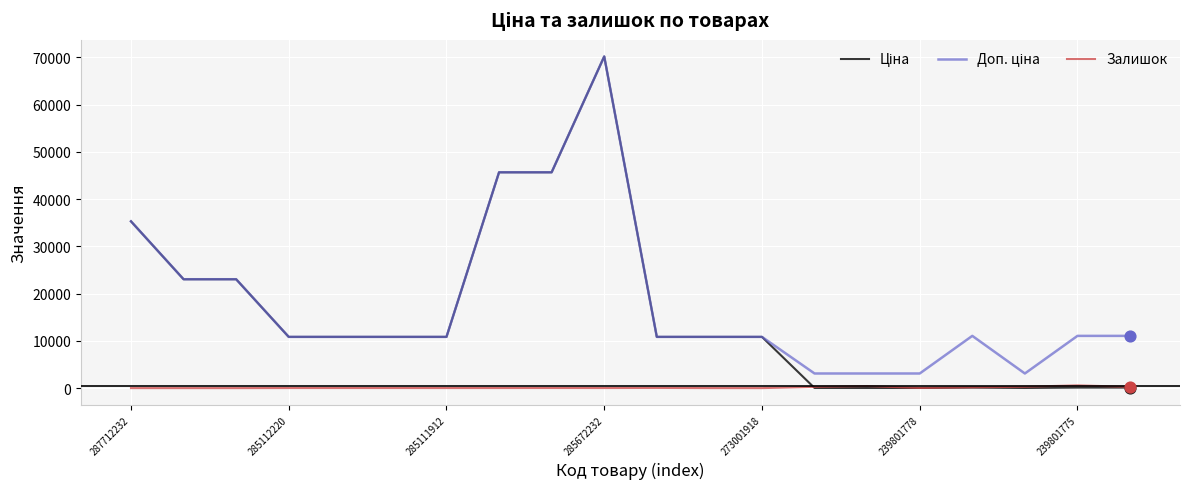

What is the greatest value displayed?

70181.6